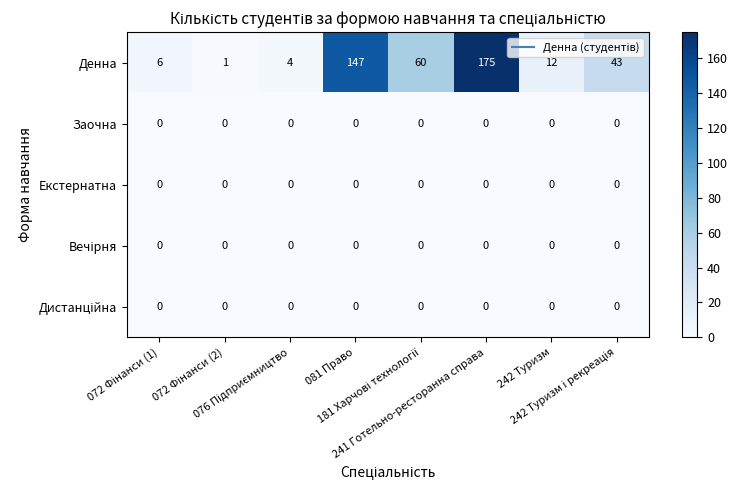

What is the sum of all Денна values?

448